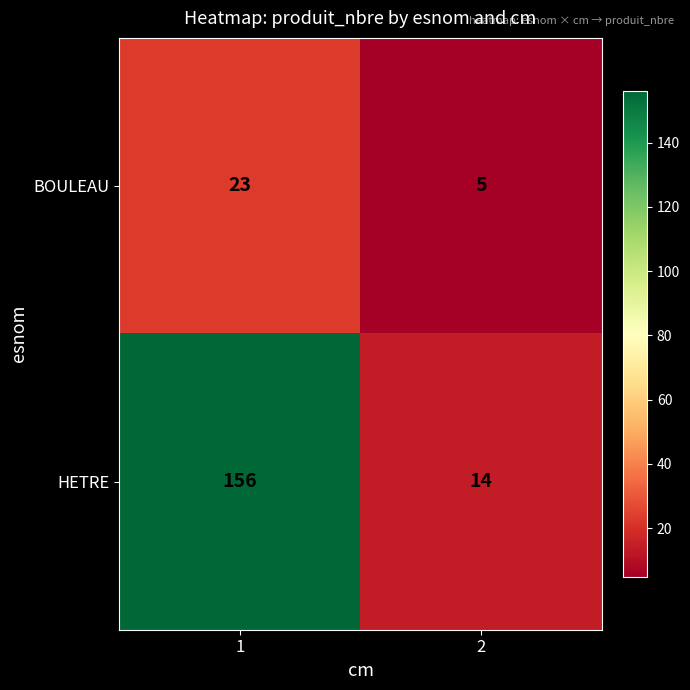

Between 1 and 2, which series saw the biggest shift?

HETRE